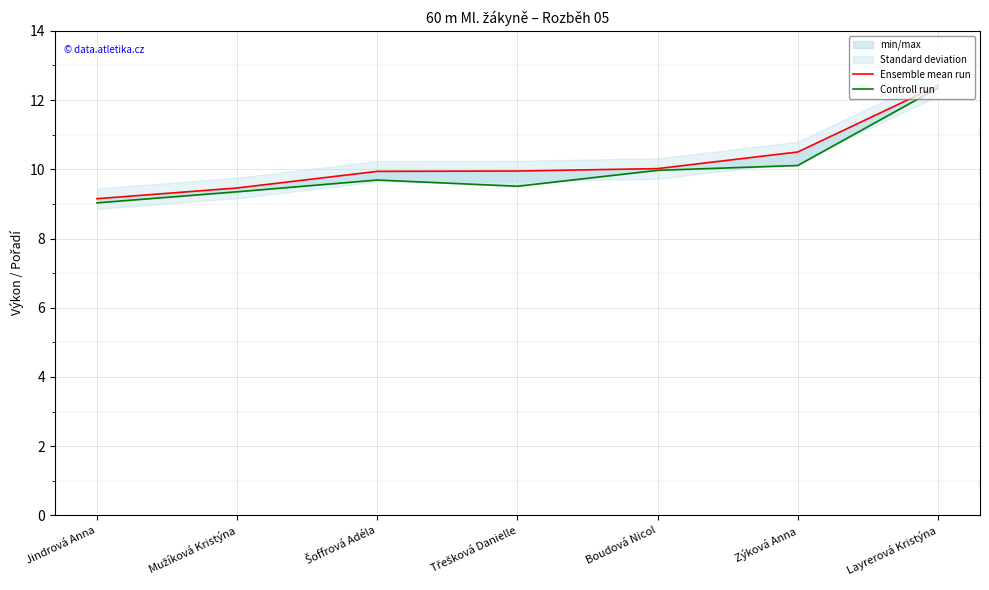

Reading left to right, list all the values displayed in this chart.

Ensemble mean run: 9.2	9.5	9.9	9.9	10.0	10.5	12.4
Controll run: 9.0	9.3	9.7	9.5	10.0	10.1	12.3